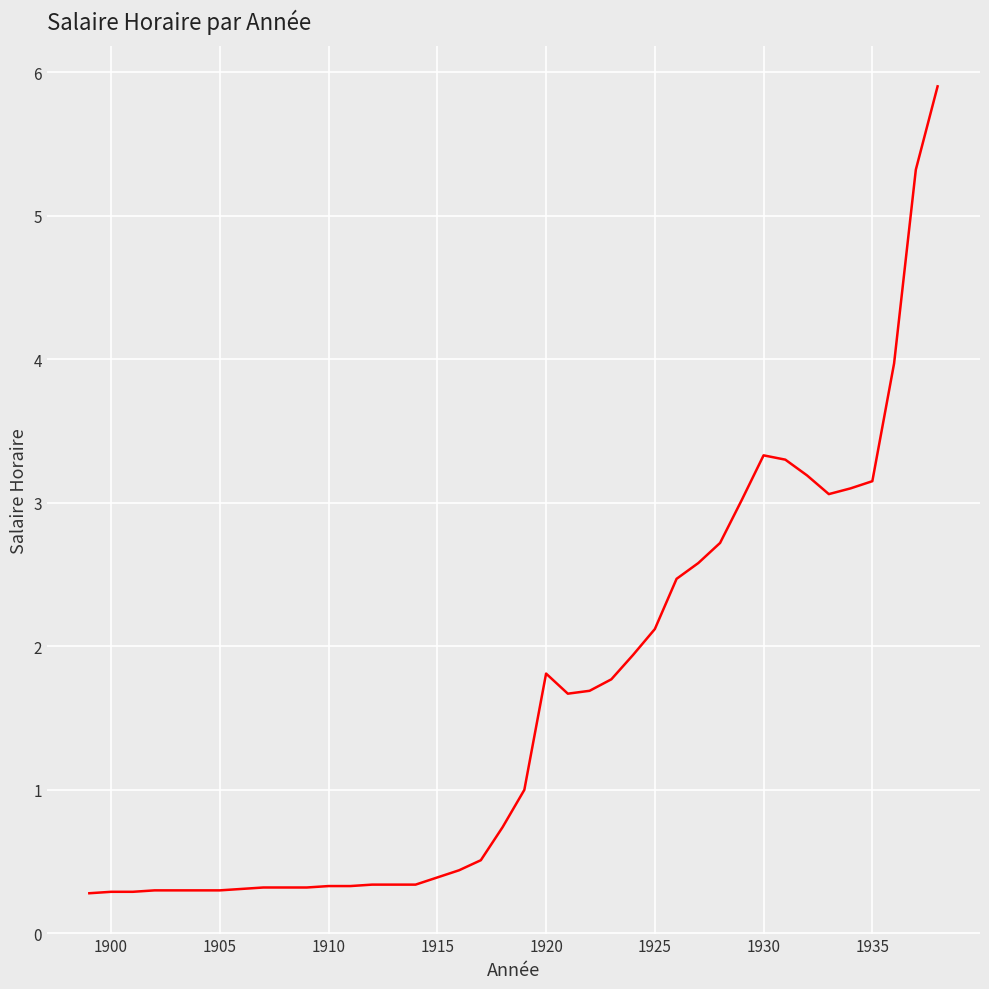

True or false: there are more than 1 points higher than both neighbors.

True